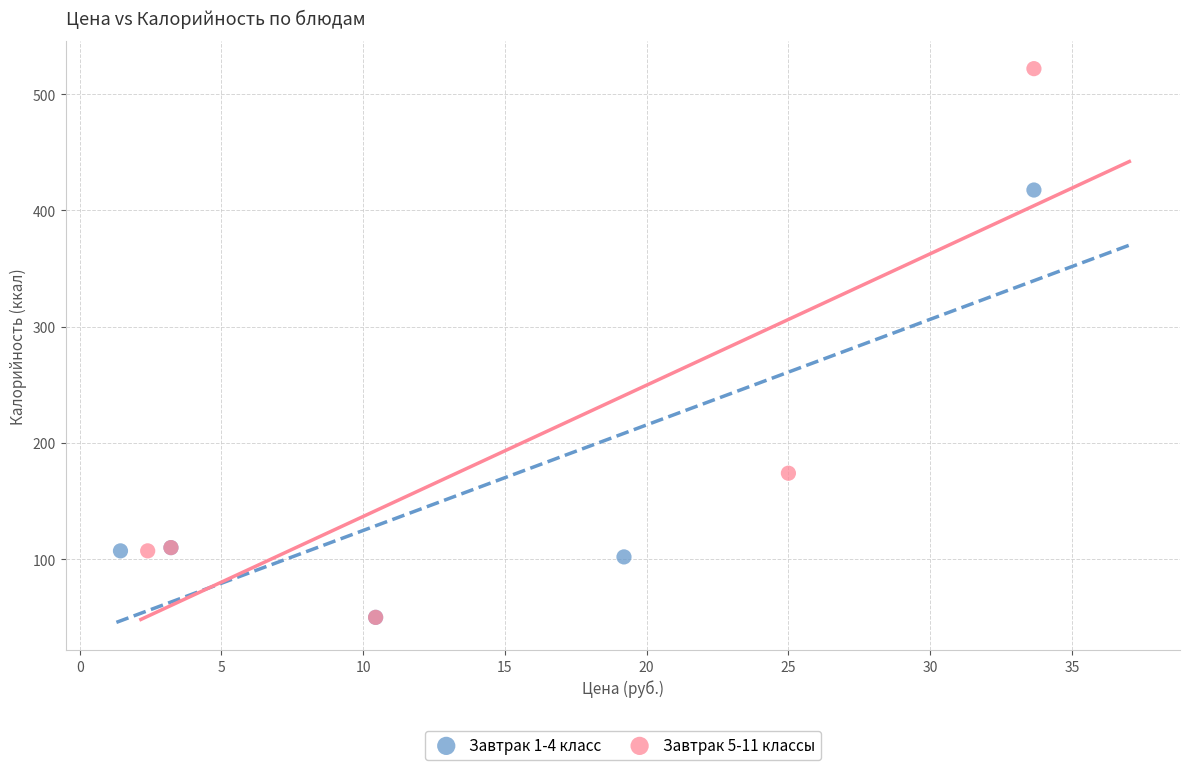

What are all the series names shown in the legend?

Завтрак 1-4 класс, Завтрак 5-11 классы